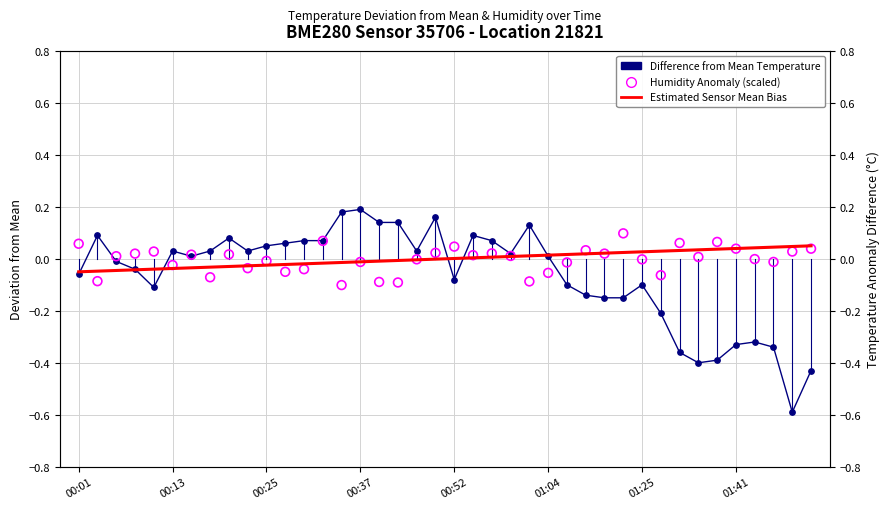

At which category is the sum across all series the highest?

19